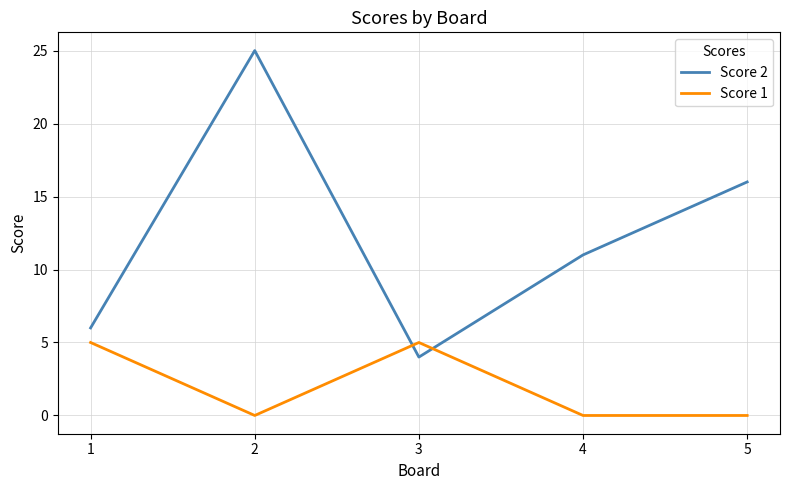

Which series has the largest total across all categories?

Score 2